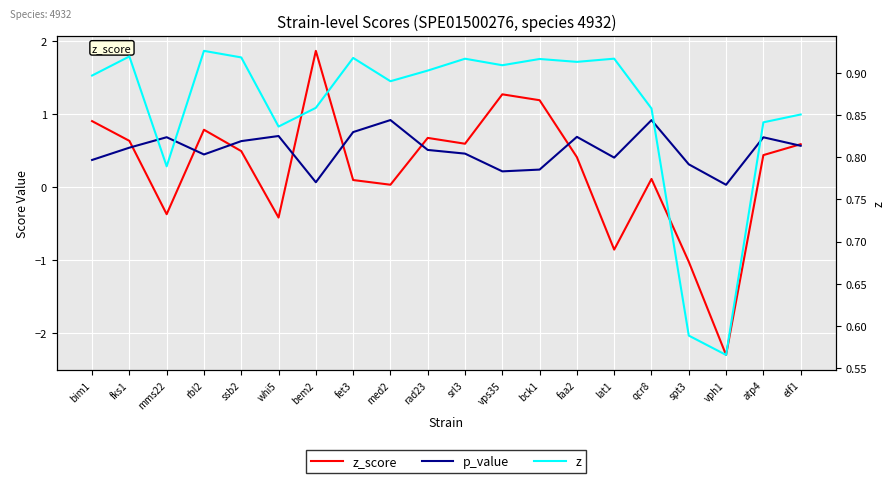

How many times do p_value and z cross each other?

4